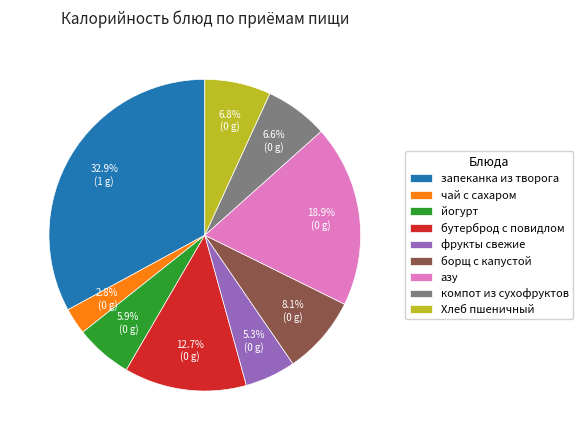

How many segments does this pie chart have?

9